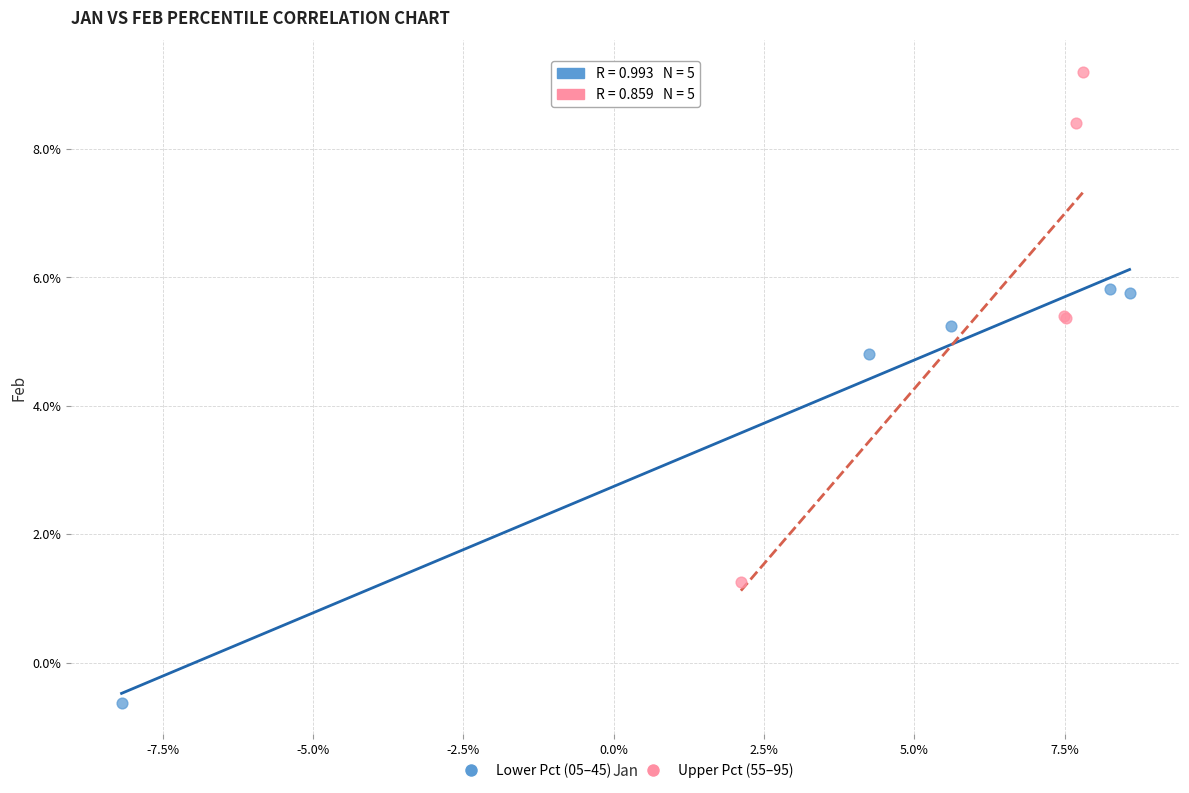

Which series contains the lowest Y value?

Lower Pct (05–45)